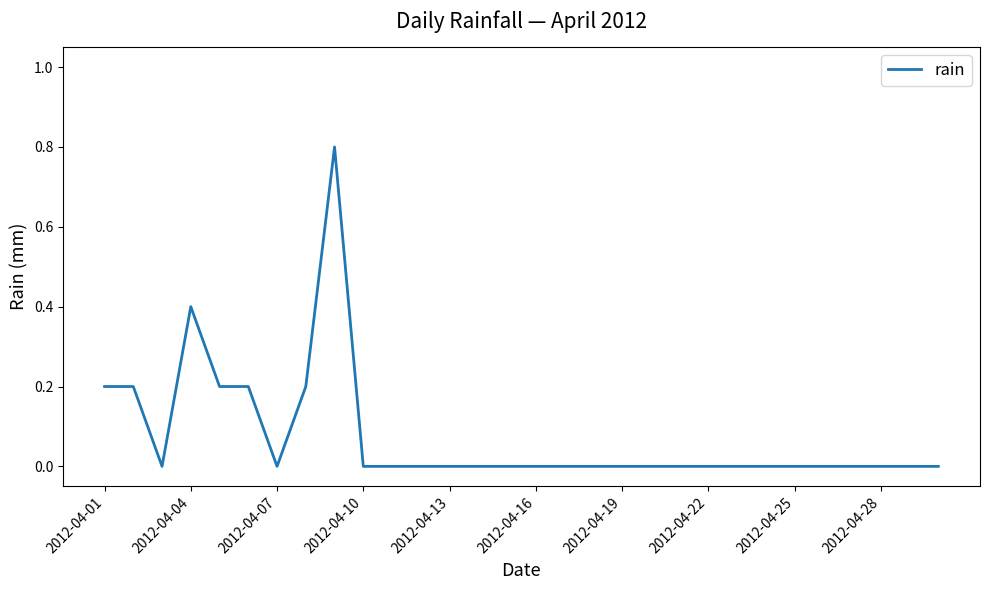

How many lines are shown in the chart?

1